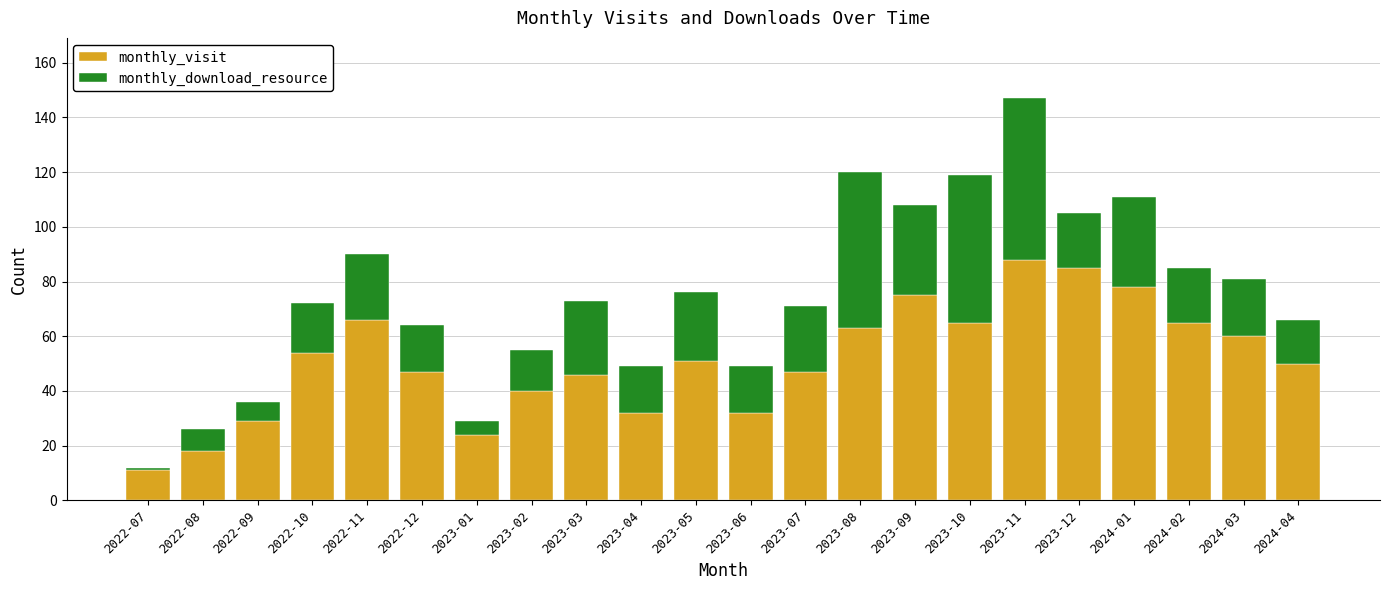

Read the monthly_visit value at 2022-08.

18